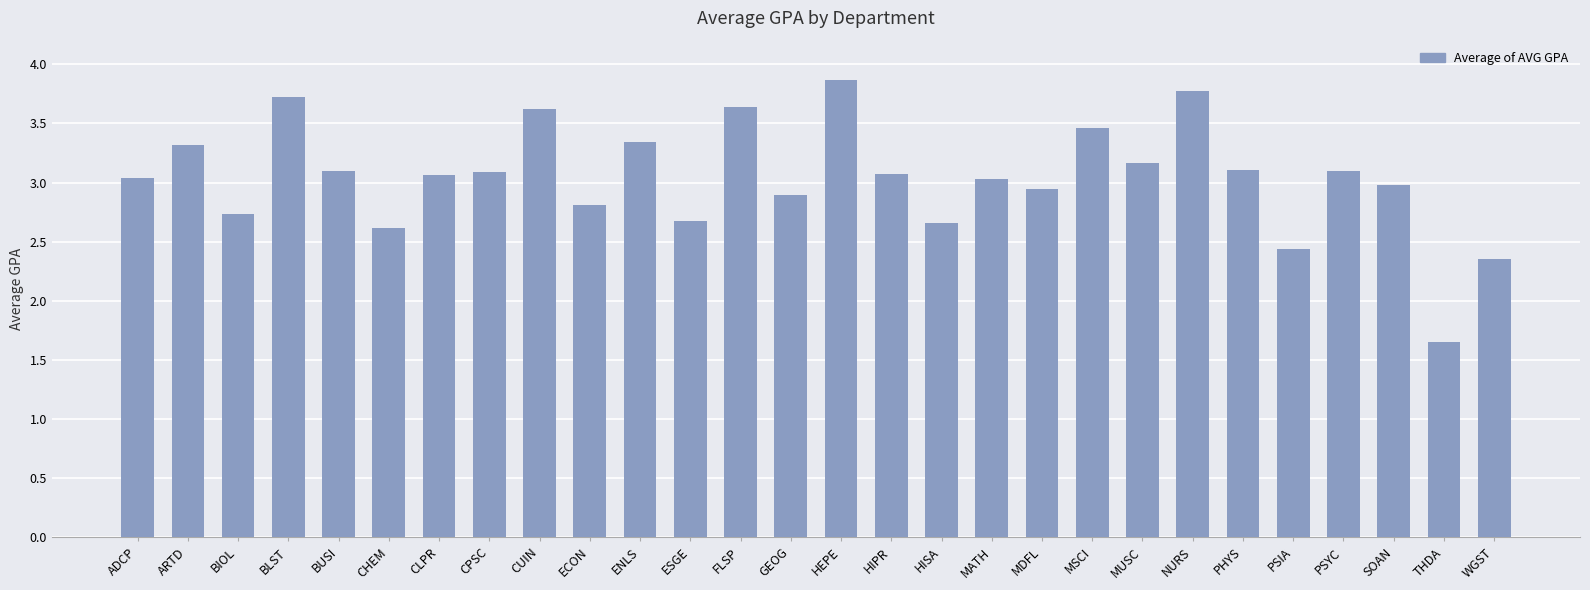

Does the chart contain any negative values?

No